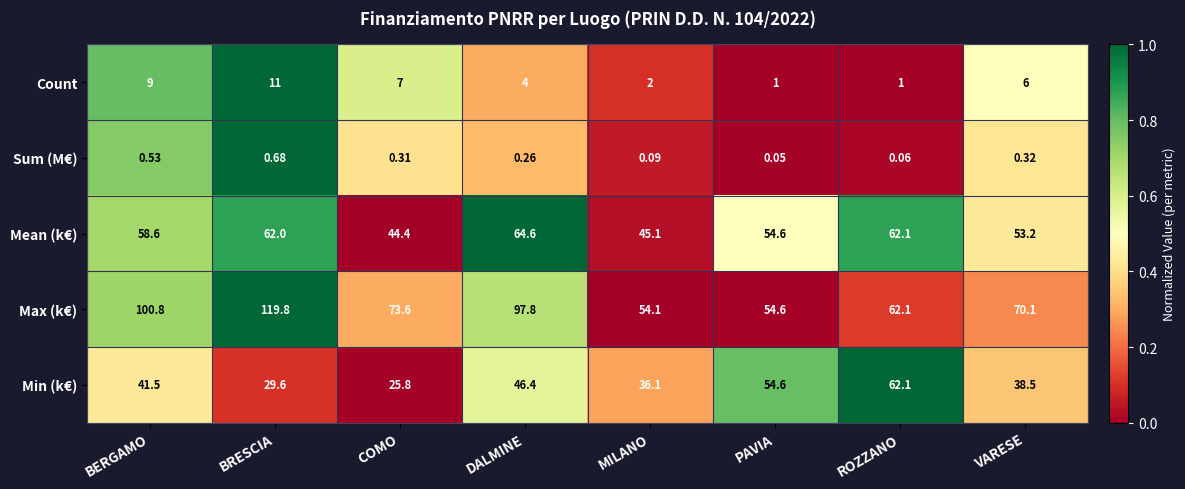

At which category is the sum across all series the highest?

BRESCIA